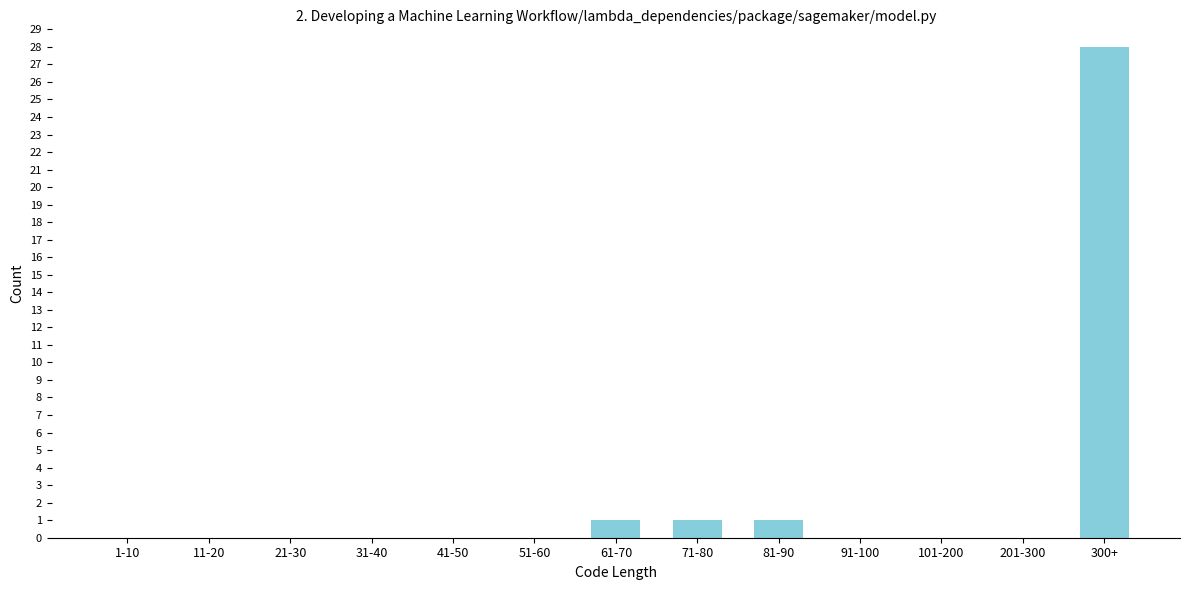

Reading left to right, what are all the values shown in this chart?

1-10=0	11-20=0	21-30=0	31-40=0	41-50=0	51-60=0	61-70=1	71-80=1	81-90=1	91-100=0	101-200=0	201-300=0	300+=28